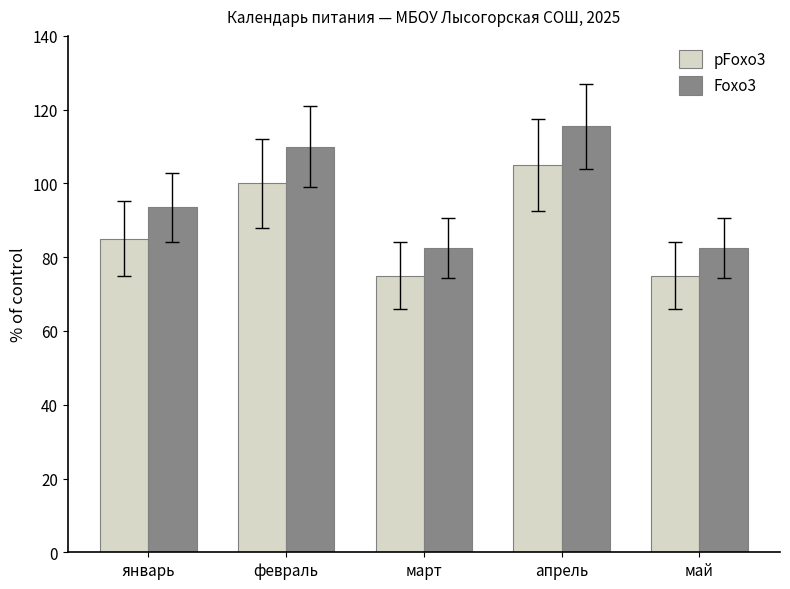

Reading right to left, extract all data points from this chart.

pFoxo3: май=75.0	апрель=105.0	март=75.0	февраль=100.0	январь=85.0
Foxo3: май=82.5	апрель=115.5	март=82.5	февраль=110.0	январь=93.5